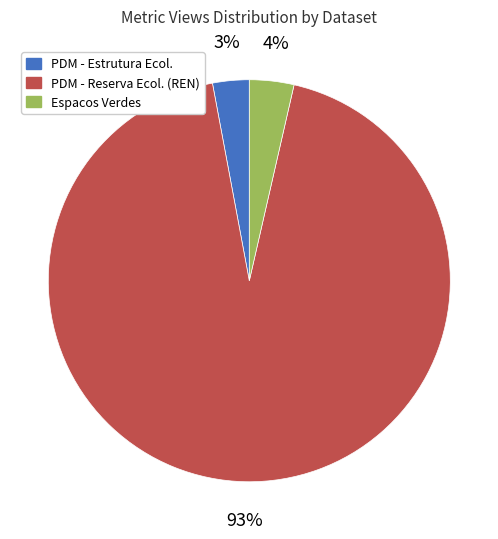

To the nearest percent, what is the average slice percentage?

33%